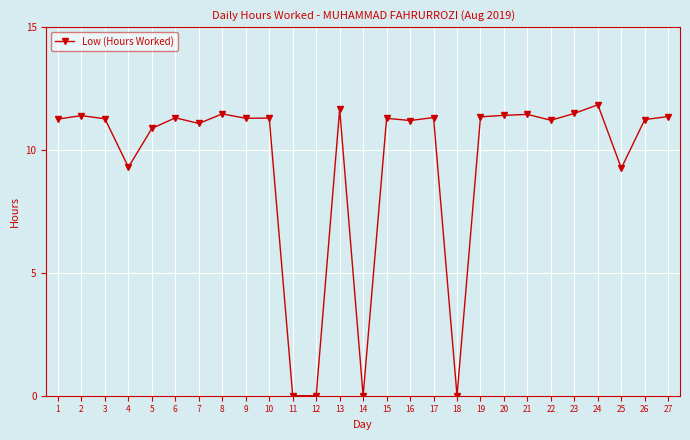

At which category does the data reach its first local peak?

2